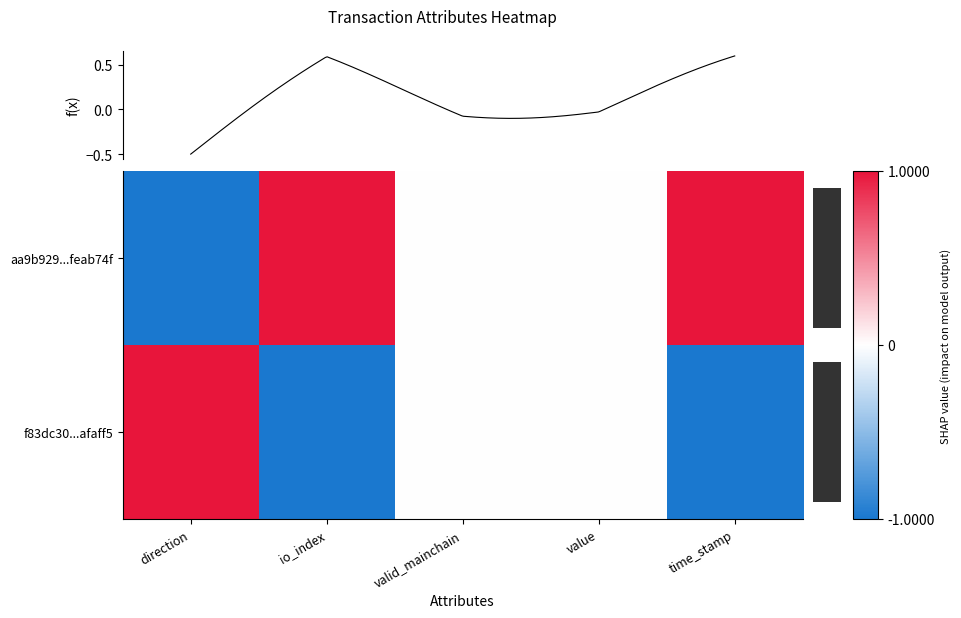

How many negative values does the aa9b929...feab74f series have?

1